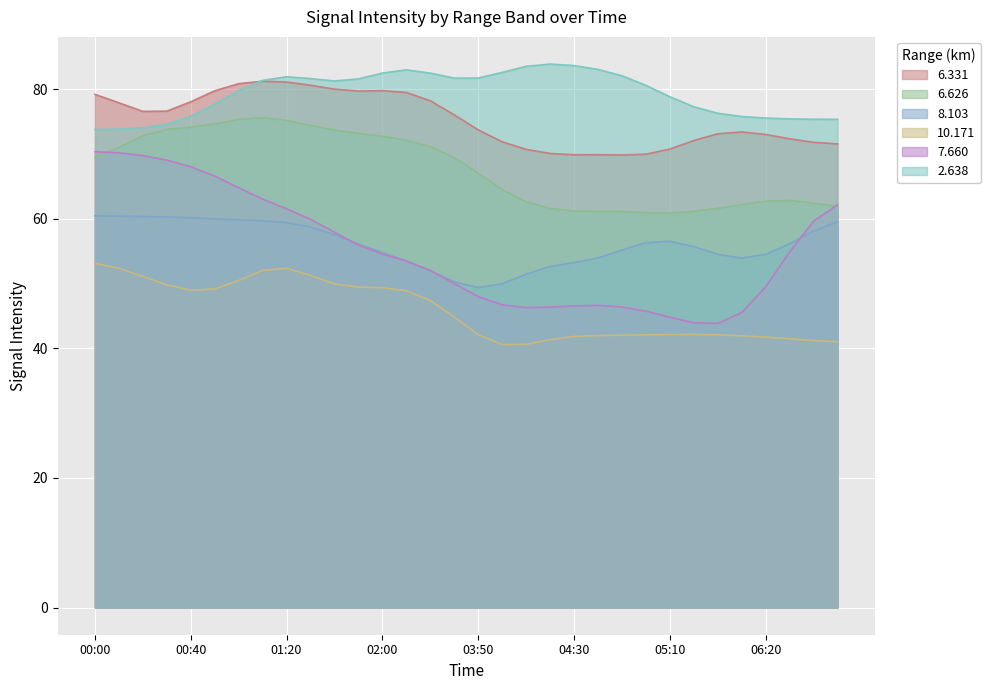

What is the value of the   8.103 point at the 3rd from the left?

60.5